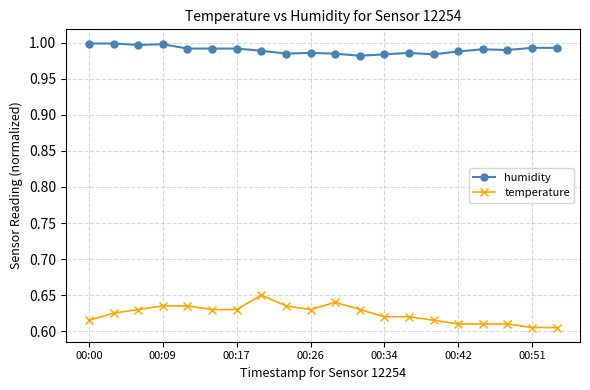

True or false: humidity and temperature cross at least once.

False